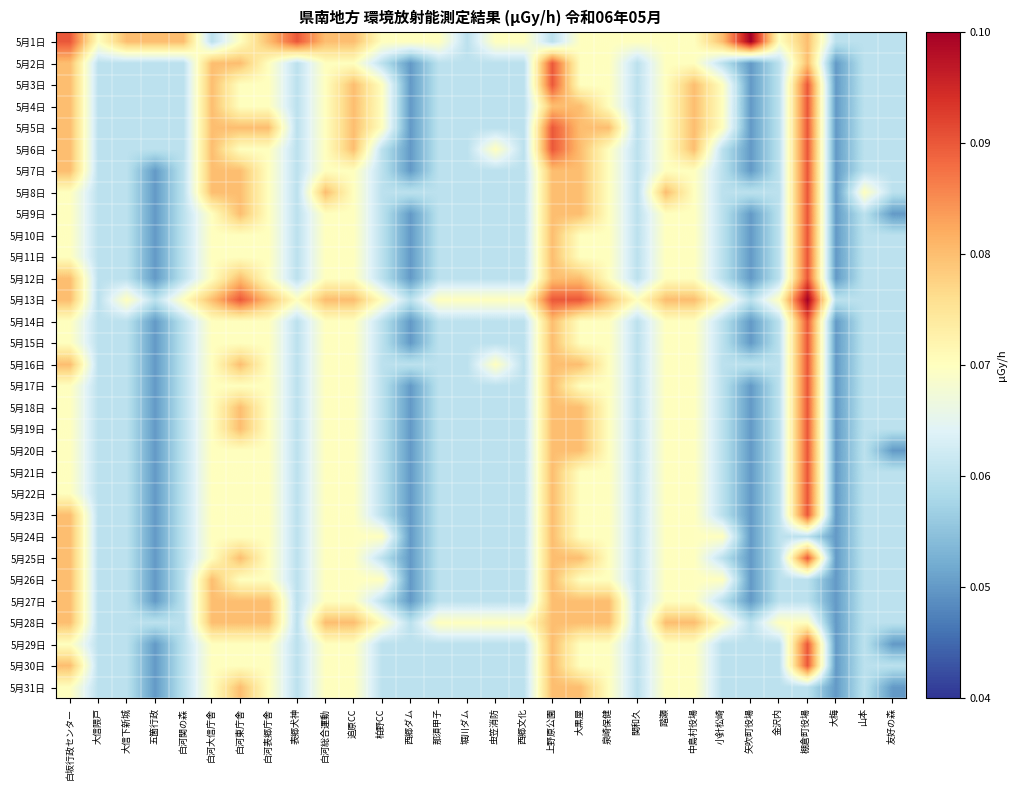

Reading left to right, what are all the values shown in this chart?

5月1日: 白坂行政センター=0.1	大信隈戸=0.1	大信下新城=0.1	五箇行政=0.1	白河関の森=0.1	白河大信庁舎=0.1	白河東庁舎=0.1	白河表郷庁舎=0.1	表郷犬神=0.1	白河総合運動=0.1	追原CC=0.1	柏野CC=0.1	西郷ダム=0.1	那須甲子=0.1	堀川ダム=0.1	虫笠消防=0.1	西郷文化=0.1	上野原公園=0.1	大黒屋=0.1	泉崎保健=0.1	関和久=0.1	踏瀬=0.1	中島村役場=0.1	小針松崎=0.1	矢吹町役場=0.1	金沢内=0.1	棚倉町役場=0.1	大梅=0.1	山本=0.1	友好の森=0.1
5月2日: 白坂行政センター=0.1	大信隈戸=0.1	大信下新城=0.1	五箇行政=0.1	白河関の森=0.1	白河大信庁舎=0.1	白河東庁舎=0.1	白河表郷庁舎=0.1	表郷犬神=0.1	白河総合運動=0.1	追原CC=0.1	柏野CC=0.1	西郷ダム=0.1	那須甲子=0.1	堀川ダム=0.1	虫笠消防=0.1	西郷文化=0.1	上野原公園=0.1	大黒屋=0.1	泉崎保健=0.1	関和久=0.1	踏瀬=0.1	中島村役場=0.1	小針松崎=0.1	矢吹町役場=0.1	金沢内=0.1	棚倉町役場=0.1	大梅=0.1	山本=0.1	友好の森=0.1
5月3日: 白坂行政センター=0.1	大信隈戸=0.1	大信下新城=0.1	五箇行政=0.1	白河関の森=0.1	白河大信庁舎=0.1	白河東庁舎=0.1	白河表郷庁舎=0.1	表郷犬神=0.1	白河総合運動=0.1	追原CC=0.1	柏野CC=0.1	西郷ダム=0.1	那須甲子=0.1	堀川ダム=0.1	虫笠消防=0.1	西郷文化=0.1	上野原公園=0.1	大黒屋=0.1	泉崎保健=0.1	関和久=0.1	踏瀬=0.1	中島村役場=0.1	小針松崎=0.1	矢吹町役場=0.1	金沢内=0.1	棚倉町役場=0.1	大梅=0.1	山本=0.1	友好の森=0.1
5月4日: 白坂行政センター=0.1	大信隈戸=0.1	大信下新城=0.1	五箇行政=0.1	白河関の森=0.1	白河大信庁舎=0.1	白河東庁舎=0.1	白河表郷庁舎=0.1	表郷犬神=0.1	白河総合運動=0.1	追原CC=0.1	柏野CC=0.1	西郷ダム=0.1	那須甲子=0.1	堀川ダム=0.1	虫笠消防=0.1	西郷文化=0.1	上野原公園=0.1	大黒屋=0.1	泉崎保健=0.1	関和久=0.1	踏瀬=0.1	中島村役場=0.1	小針松崎=0.1	矢吹町役場=0.1	金沢内=0.1	棚倉町役場=0.1	大梅=0.1	山本=0.1	友好の森=0.1
5月5日: 白坂行政センター=0.1	大信隈戸=0.1	大信下新城=0.1	五箇行政=0.1	白河関の森=0.1	白河大信庁舎=0.1	白河東庁舎=0.1	白河表郷庁舎=0.1	表郷犬神=0.1	白河総合運動=0.1	追原CC=0.1	柏野CC=0.1	西郷ダム=0.1	那須甲子=0.1	堀川ダム=0.1	虫笠消防=0.1	西郷文化=0.1	上野原公園=0.1	大黒屋=0.1	泉崎保健=0.1	関和久=0.1	踏瀬=0.1	中島村役場=0.1	小針松崎=0.1	矢吹町役場=0.1	金沢内=0.1	棚倉町役場=0.1	大梅=0.1	山本=0.1	友好の森=0.1
5月6日: 白坂行政センター=0.1	大信隈戸=0.1	大信下新城=0.1	五箇行政=0.1	白河関の森=0.1	白河大信庁舎=0.1	白河東庁舎=0.1	白河表郷庁舎=0.1	表郷犬神=0.1	白河総合運動=0.1	追原CC=0.1	柏野CC=0.1	西郷ダム=0.1	那須甲子=0.1	堀川ダム=0.1	虫笠消防=0.1	西郷文化=0.1	上野原公園=0.1	大黒屋=0.1	泉崎保健=0.1	関和久=0.1	踏瀬=0.1	中島村役場=0.1	小針松崎=0.1	矢吹町役場=0.1	金沢内=0.1	棚倉町役場=0.1	大梅=0.1	山本=0.1	友好の森=0.1
5月7日: 白坂行政センター=0.1	大信隈戸=0.1	大信下新城=0.1	五箇行政=0.1	白河関の森=0.1	白河大信庁舎=0.1	白河東庁舎=0.1	白河表郷庁舎=0.1	表郷犬神=0.1	白河総合運動=0.1	追原CC=0.1	柏野CC=0.1	西郷ダム=0.1	那須甲子=0.1	堀川ダム=0.1	虫笠消防=0.1	西郷文化=0.1	上野原公園=0.1	大黒屋=0.1	泉崎保健=0.1	関和久=0.1	踏瀬=0.1	中島村役場=0.1	小針松崎=0.1	矢吹町役場=0.1	金沢内=0.1	棚倉町役場=0.1	大梅=0.1	山本=0.1	友好の森=0.1
5月8日: 白坂行政センター=0.1	大信隈戸=0.1	大信下新城=0.1	五箇行政=0.1	白河関の森=0.1	白河大信庁舎=0.1	白河東庁舎=0.1	白河表郷庁舎=0.1	表郷犬神=0.1	白河総合運動=0.1	追原CC=0.1	柏野CC=0.1	西郷ダム=0.1	那須甲子=0.1	堀川ダム=0.1	虫笠消防=0.1	西郷文化=0.1	上野原公園=0.1	大黒屋=0.1	泉崎保健=0.1	関和久=0.1	踏瀬=0.1	中島村役場=0.1	小針松崎=0.1	矢吹町役場=0.1	金沢内=0.1	棚倉町役場=0.1	大梅=0.1	山本=0.1	友好の森=0.1
5月9日: 白坂行政センター=0.1	大信隈戸=0.1	大信下新城=0.1	五箇行政=0.1	白河関の森=0.1	白河大信庁舎=0.1	白河東庁舎=0.1	白河表郷庁舎=0.1	表郷犬神=0.1	白河総合運動=0.1	追原CC=0.1	柏野CC=0.1	西郷ダム=0.1	那須甲子=0.1	堀川ダム=0.1	虫笠消防=0.1	西郷文化=0.1	上野原公園=0.1	大黒屋=0.1	泉崎保健=0.1	関和久=0.1	踏瀬=0.1	中島村役場=0.1	小針松崎=0.1	矢吹町役場=0.1	金沢内=0.1	棚倉町役場=0.1	大梅=0.1	山本=0.1	友好の森=0.1
5月10日: 白坂行政センター=0.1	大信隈戸=0.1	大信下新城=0.1	五箇行政=0.1	白河関の森=0.1	白河大信庁舎=0.1	白河東庁舎=0.1	白河表郷庁舎=0.1	表郷犬神=0.1	白河総合運動=0.1	追原CC=0.1	柏野CC=0.1	西郷ダム=0.1	那須甲子=0.1	堀川ダム=0.1	虫笠消防=0.1	西郷文化=0.1	上野原公園=0.1	大黒屋=0.1	泉崎保健=0.1	関和久=0.1	踏瀬=0.1	中島村役場=0.1	小針松崎=0.1	矢吹町役場=0.1	金沢内=0.1	棚倉町役場=0.1	大梅=0.1	山本=0.1	友好の森=0.1
5月11日: 白坂行政センター=0.1	大信隈戸=0.1	大信下新城=0.1	五箇行政=0.1	白河関の森=0.1	白河大信庁舎=0.1	白河東庁舎=0.1	白河表郷庁舎=0.1	表郷犬神=0.1	白河総合運動=0.1	追原CC=0.1	柏野CC=0.1	西郷ダム=0.1	那須甲子=0.1	堀川ダム=0.1	虫笠消防=0.1	西郷文化=0.1	上野原公園=0.1	大黒屋=0.1	泉崎保健=0.1	関和久=0.1	踏瀬=0.1	中島村役場=0.1	小針松崎=0.1	矢吹町役場=0.1	金沢内=0.1	棚倉町役場=0.1	大梅=0.1	山本=0.1	友好の森=0.1
5月12日: 白坂行政センター=0.1	大信隈戸=0.1	大信下新城=0.1	五箇行政=0.1	白河関の森=0.1	白河大信庁舎=0.1	白河東庁舎=0.1	白河表郷庁舎=0.1	表郷犬神=0.1	白河総合運動=0.1	追原CC=0.1	柏野CC=0.1	西郷ダム=0.1	那須甲子=0.1	堀川ダム=0.1	虫笠消防=0.1	西郷文化=0.1	上野原公園=0.1	大黒屋=0.1	泉崎保健=0.1	関和久=0.1	踏瀬=0.1	中島村役場=0.1	小針松崎=0.1	矢吹町役場=0.1	金沢内=0.1	棚倉町役場=0.1	大梅=0.1	山本=0.1	友好の森=0.1
5月13日: 白坂行政センター=0.1	大信隈戸=0.1	大信下新城=0.1	五箇行政=0.1	白河関の森=0.1	白河大信庁舎=0.1	白河東庁舎=0.1	白河表郷庁舎=0.1	表郷犬神=0.1	白河総合運動=0.1	追原CC=0.1	柏野CC=0.1	西郷ダム=0.1	那須甲子=0.1	堀川ダム=0.1	虫笠消防=0.1	西郷文化=0.1	上野原公園=0.1	大黒屋=0.1	泉崎保健=0.1	関和久=0.1	踏瀬=0.1	中島村役場=0.1	小針松崎=0.1	矢吹町役場=0.1	金沢内=0.1	棚倉町役場=0.1	大梅=0.1	山本=0.1	友好の森=0.1
5月14日: 白坂行政センター=0.1	大信隈戸=0.1	大信下新城=0.1	五箇行政=0.1	白河関の森=0.1	白河大信庁舎=0.1	白河東庁舎=0.1	白河表郷庁舎=0.1	表郷犬神=0.1	白河総合運動=0.1	追原CC=0.1	柏野CC=0.1	西郷ダム=0.1	那須甲子=0.1	堀川ダム=0.1	虫笠消防=0.1	西郷文化=0.1	上野原公園=0.1	大黒屋=0.1	泉崎保健=0.1	関和久=0.1	踏瀬=0.1	中島村役場=0.1	小針松崎=0.1	矢吹町役場=0.1	金沢内=0.1	棚倉町役場=0.1	大梅=0.1	山本=0.1	友好の森=0.1
5月15日: 白坂行政センター=0.1	大信隈戸=0.1	大信下新城=0.1	五箇行政=0.1	白河関の森=0.1	白河大信庁舎=0.1	白河東庁舎=0.1	白河表郷庁舎=0.1	表郷犬神=0.1	白河総合運動=0.1	追原CC=0.1	柏野CC=0.1	西郷ダム=0.1	那須甲子=0.1	堀川ダム=0.1	虫笠消防=0.1	西郷文化=0.1	上野原公園=0.1	大黒屋=0.1	泉崎保健=0.1	関和久=0.1	踏瀬=0.1	中島村役場=0.1	小針松崎=0.1	矢吹町役場=0.1	金沢内=0.1	棚倉町役場=0.1	大梅=0.1	山本=0.1	友好の森=0.1
5月16日: 白坂行政センター=0.1	大信隈戸=0.1	大信下新城=0.1	五箇行政=0.1	白河関の森=0.1	白河大信庁舎=0.1	白河東庁舎=0.1	白河表郷庁舎=0.1	表郷犬神=0.1	白河総合運動=0.1	追原CC=0.1	柏野CC=0.1	西郷ダム=0.1	那須甲子=0.1	堀川ダム=0.1	虫笠消防=0.1	西郷文化=0.1	上野原公園=0.1	大黒屋=0.1	泉崎保健=0.1	関和久=0.1	踏瀬=0.1	中島村役場=0.1	小針松崎=0.1	矢吹町役場=0.1	金沢内=0.1	棚倉町役場=0.1	大梅=0.1	山本=0.1	友好の森=0.1
5月17日: 白坂行政センター=0.1	大信隈戸=0.1	大信下新城=0.1	五箇行政=0.1	白河関の森=0.1	白河大信庁舎=0.1	白河東庁舎=0.1	白河表郷庁舎=0.1	表郷犬神=0.1	白河総合運動=0.1	追原CC=0.1	柏野CC=0.1	西郷ダム=0.1	那須甲子=0.1	堀川ダム=0.1	虫笠消防=0.1	西郷文化=0.1	上野原公園=0.1	大黒屋=0.1	泉崎保健=0.1	関和久=0.1	踏瀬=0.1	中島村役場=0.1	小針松崎=0.1	矢吹町役場=0.1	金沢内=0.1	棚倉町役場=0.1	大梅=0.1	山本=0.1	友好の森=0.1
5月18日: 白坂行政センター=0.1	大信隈戸=0.1	大信下新城=0.1	五箇行政=0.1	白河関の森=0.1	白河大信庁舎=0.1	白河東庁舎=0.1	白河表郷庁舎=0.1	表郷犬神=0.1	白河総合運動=0.1	追原CC=0.1	柏野CC=0.1	西郷ダム=0.1	那須甲子=0.1	堀川ダム=0.1	虫笠消防=0.1	西郷文化=0.1	上野原公園=0.1	大黒屋=0.1	泉崎保健=0.1	関和久=0.1	踏瀬=0.1	中島村役場=0.1	小針松崎=0.1	矢吹町役場=0.1	金沢内=0.1	棚倉町役場=0.1	大梅=0.1	山本=0.1	友好の森=0.1
5月19日: 白坂行政センター=0.1	大信隈戸=0.1	大信下新城=0.1	五箇行政=0.1	白河関の森=0.1	白河大信庁舎=0.1	白河東庁舎=0.1	白河表郷庁舎=0.1	表郷犬神=0.1	白河総合運動=0.1	追原CC=0.1	柏野CC=0.1	西郷ダム=0.1	那須甲子=0.1	堀川ダム=0.1	虫笠消防=0.1	西郷文化=0.1	上野原公園=0.1	大黒屋=0.1	泉崎保健=0.1	関和久=0.1	踏瀬=0.1	中島村役場=0.1	小針松崎=0.1	矢吹町役場=0.1	金沢内=0.1	棚倉町役場=0.1	大梅=0.1	山本=0.1	友好の森=0.1
5月20日: 白坂行政センター=0.1	大信隈戸=0.1	大信下新城=0.1	五箇行政=0.1	白河関の森=0.1	白河大信庁舎=0.1	白河東庁舎=0.1	白河表郷庁舎=0.1	表郷犬神=0.1	白河総合運動=0.1	追原CC=0.1	柏野CC=0.1	西郷ダム=0.1	那須甲子=0.1	堀川ダム=0.1	虫笠消防=0.1	西郷文化=0.1	上野原公園=0.1	大黒屋=0.1	泉崎保健=0.1	関和久=0.1	踏瀬=0.1	中島村役場=0.1	小針松崎=0.1	矢吹町役場=0.1	金沢内=0.1	棚倉町役場=0.1	大梅=0.1	山本=0.1	友好の森=0.1
5月21日: 白坂行政センター=0.1	大信隈戸=0.1	大信下新城=0.1	五箇行政=0.1	白河関の森=0.1	白河大信庁舎=0.1	白河東庁舎=0.1	白河表郷庁舎=0.1	表郷犬神=0.1	白河総合運動=0.1	追原CC=0.1	柏野CC=0.1	西郷ダム=0.1	那須甲子=0.1	堀川ダム=0.1	虫笠消防=0.1	西郷文化=0.1	上野原公園=0.1	大黒屋=0.1	泉崎保健=0.1	関和久=0.1	踏瀬=0.1	中島村役場=0.1	小針松崎=0.1	矢吹町役場=0.1	金沢内=0.1	棚倉町役場=0.1	大梅=0.1	山本=0.1	友好の森=0.1
5月22日: 白坂行政センター=0.1	大信隈戸=0.1	大信下新城=0.1	五箇行政=0.1	白河関の森=0.1	白河大信庁舎=0.1	白河東庁舎=0.1	白河表郷庁舎=0.1	表郷犬神=0.1	白河総合運動=0.1	追原CC=0.1	柏野CC=0.1	西郷ダム=0.1	那須甲子=0.1	堀川ダム=0.1	虫笠消防=0.1	西郷文化=0.1	上野原公園=0.1	大黒屋=0.1	泉崎保健=0.1	関和久=0.1	踏瀬=0.1	中島村役場=0.1	小針松崎=0.1	矢吹町役場=0.1	金沢内=0.1	棚倉町役場=0.1	大梅=0.1	山本=0.1	友好の森=0.1
5月23日: 白坂行政センター=0.1	大信隈戸=0.1	大信下新城=0.1	五箇行政=0.1	白河関の森=0.1	白河大信庁舎=0.1	白河東庁舎=0.1	白河表郷庁舎=0.1	表郷犬神=0.1	白河総合運動=0.1	追原CC=0.1	柏野CC=0.1	西郷ダム=0.1	那須甲子=0.1	堀川ダム=0.1	虫笠消防=0.1	西郷文化=0.1	上野原公園=0.1	大黒屋=0.1	泉崎保健=0.1	関和久=0.1	踏瀬=0.1	中島村役場=0.1	小針松崎=0.1	矢吹町役場=0.1	金沢内=0.1	棚倉町役場=0.1	大梅=0.1	山本=0.1	友好の森=0.1
5月24日: 白坂行政センター=0.1	大信隈戸=0.1	大信下新城=0.1	五箇行政=0.1	白河関の森=0.1	白河大信庁舎=0.1	白河東庁舎=0.1	白河表郷庁舎=0.1	表郷犬神=0.1	白河総合運動=0.1	追原CC=0.1	柏野CC=0.1	西郷ダム=0.1	那須甲子=0.1	堀川ダム=0.1	虫笠消防=0.1	西郷文化=0.1	上野原公園=0.1	大黒屋=0.1	泉崎保健=0.1	関和久=0.1	踏瀬=0.1	中島村役場=0.1	小針松崎=0.1	矢吹町役場=0.1	金沢内=0.1	棚倉町役場=0.1	大梅=0.1	山本=0.1	友好の森=0.1
5月25日: 白坂行政センター=0.1	大信隈戸=0.1	大信下新城=0.1	五箇行政=0.1	白河関の森=0.1	白河大信庁舎=0.1	白河東庁舎=0.1	白河表郷庁舎=0.1	表郷犬神=0.1	白河総合運動=0.1	追原CC=0.1	柏野CC=0.1	西郷ダム=0.1	那須甲子=0.1	堀川ダム=0.1	虫笠消防=0.1	西郷文化=0.1	上野原公園=0.1	大黒屋=0.1	泉崎保健=0.1	関和久=0.1	踏瀬=0.1	中島村役場=0.1	小針松崎=0.1	矢吹町役場=0.1	金沢内=0.1	棚倉町役場=0.1	大梅=0.1	山本=0.1	友好の森=0.1
5月26日: 白坂行政センター=0.1	大信隈戸=0.1	大信下新城=0.1	五箇行政=0.1	白河関の森=0.1	白河大信庁舎=0.1	白河東庁舎=0.1	白河表郷庁舎=0.1	表郷犬神=0.1	白河総合運動=0.1	追原CC=0.1	柏野CC=0.1	西郷ダム=0.1	那須甲子=0.1	堀川ダム=0.1	虫笠消防=0.1	西郷文化=0.1	上野原公園=0.1	大黒屋=0.1	泉崎保健=0.1	関和久=0.1	踏瀬=0.1	中島村役場=0.1	小針松崎=0.1	矢吹町役場=0.1	金沢内=0.1	棚倉町役場=0.1	大梅=0.1	山本=0.1	友好の森=0.1
5月27日: 白坂行政センター=0.1	大信隈戸=0.1	大信下新城=0.1	五箇行政=0.1	白河関の森=0.1	白河大信庁舎=0.1	白河東庁舎=0.1	白河表郷庁舎=0.1	表郷犬神=0.1	白河総合運動=0.1	追原CC=0.1	柏野CC=0.1	西郷ダム=0.1	那須甲子=0.1	堀川ダム=0.1	虫笠消防=0.1	西郷文化=0.1	上野原公園=0.1	大黒屋=0.1	泉崎保健=0.1	関和久=0.1	踏瀬=0.1	中島村役場=0.1	小針松崎=0.1	矢吹町役場=0.1	金沢内=0.1	棚倉町役場=0.1	大梅=0.1	山本=0.1	友好の森=0.1
5月28日: 白坂行政センター=0.1	大信隈戸=0.1	大信下新城=0.1	五箇行政=0.1	白河関の森=0.1	白河大信庁舎=0.1	白河東庁舎=0.1	白河表郷庁舎=0.1	表郷犬神=0.1	白河総合運動=0.1	追原CC=0.1	柏野CC=0.1	西郷ダム=0.1	那須甲子=0.1	堀川ダム=0.1	虫笠消防=0.1	西郷文化=0.1	上野原公園=0.1	大黒屋=0.1	泉崎保健=0.1	関和久=0.1	踏瀬=0.1	中島村役場=0.1	小針松崎=0.1	矢吹町役場=0.1	金沢内=0.1	棚倉町役場=0.1	大梅=0.1	山本=0.1	友好の森=0.1
5月29日: 白坂行政センター=0.1	大信隈戸=0.1	大信下新城=0.1	五箇行政=0.1	白河関の森=0.1	白河大信庁舎=0.1	白河東庁舎=0.1	白河表郷庁舎=0.1	表郷犬神=0.1	白河総合運動=0.1	追原CC=0.1	柏野CC=0.1	西郷ダム=0.1	那須甲子=0.1	堀川ダム=0.1	虫笠消防=0.1	西郷文化=0.1	上野原公園=0.1	大黒屋=0.1	泉崎保健=0.1	関和久=0.1	踏瀬=0.1	中島村役場=0.1	小針松崎=0.1	矢吹町役場=0.1	金沢内=0.1	棚倉町役場=0.1	大梅=0.1	山本=0.1	友好の森=0.1
5月30日: 白坂行政センター=0.1	大信隈戸=0.1	大信下新城=0.1	五箇行政=0.1	白河関の森=0.1	白河大信庁舎=0.1	白河東庁舎=0.1	白河表郷庁舎=0.1	表郷犬神=0.1	白河総合運動=0.1	追原CC=0.1	柏野CC=0.1	西郷ダム=0.1	那須甲子=0.1	堀川ダム=0.1	虫笠消防=0.1	西郷文化=0.1	上野原公園=0.1	大黒屋=0.1	泉崎保健=0.1	関和久=0.1	踏瀬=0.1	中島村役場=0.1	小針松崎=0.1	矢吹町役場=0.1	金沢内=0.1	棚倉町役場=0.1	大梅=0.1	山本=0.1	友好の森=0.1
5月31日: 白坂行政センター=0.1	大信隈戸=0.1	大信下新城=0.1	五箇行政=0.1	白河関の森=0.1	白河大信庁舎=0.1	白河東庁舎=0.1	白河表郷庁舎=0.1	表郷犬神=0.1	白河総合運動=0.1	追原CC=0.1	柏野CC=0.1	西郷ダム=0.1	那須甲子=0.1	堀川ダム=0.1	虫笠消防=0.1	西郷文化=0.1	上野原公園=0.1	大黒屋=0.1	泉崎保健=0.1	関和久=0.1	踏瀬=0.1	中島村役場=0.1	小針松崎=0.1	矢吹町役場=0.1	金沢内=0.1	棚倉町役場=0.1	大梅=0.1	山本=0.1	友好の森=0.1